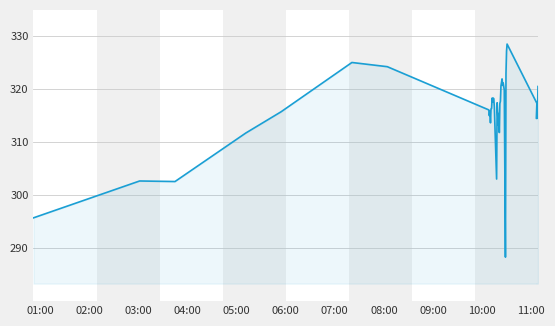

Reading left to right, extract all data points from this chart.

295.7	302.7	302.6	311.7	315.8	325.1	324.3	316.1	315.0	315.9	313.7	316.3	316.4	318.3	317.6	318.4	318.2	316.7	303.1	317.5	313.3	315.4	311.8	317.3	317.8	320.6	322.0	320.7	321.2	319.9	288.3	322.9	327.2	328.5	317.4	314.5	314.5	320.5